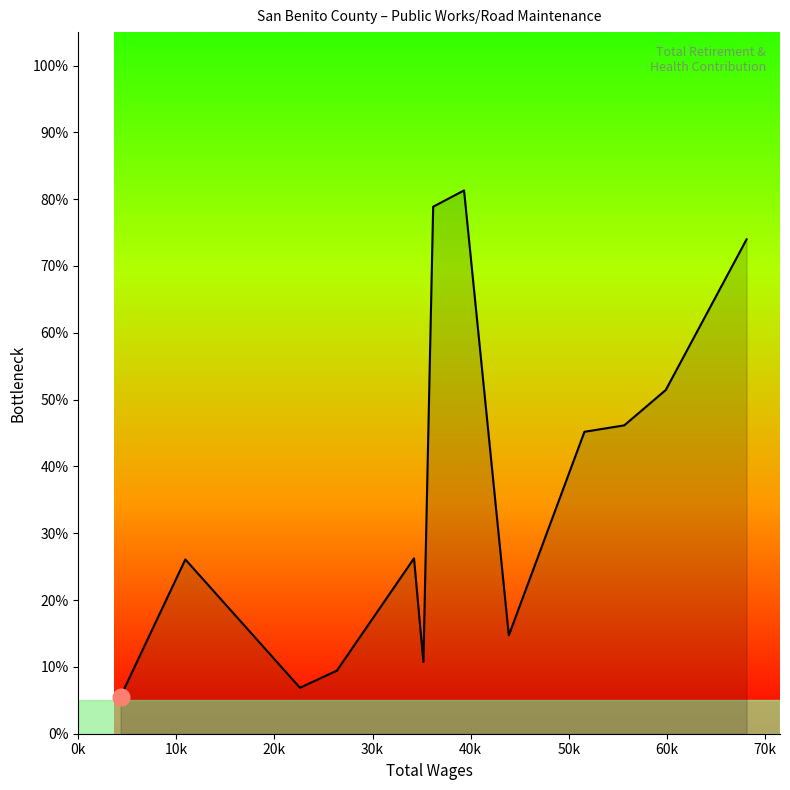

What is the maximum value shown in the chart?

81.3